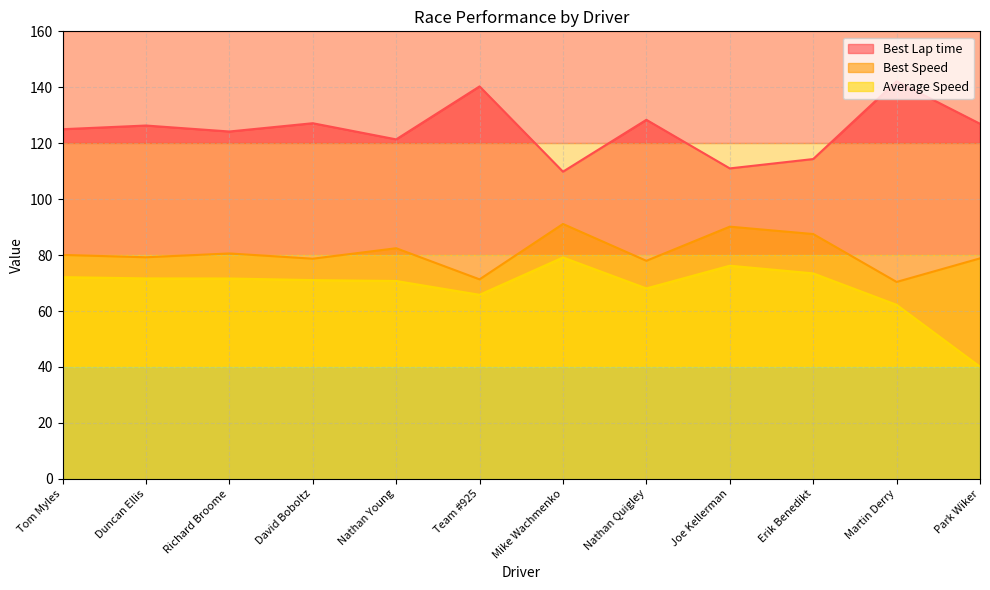

What is the label of the 12th point from the right?

Tom Myles